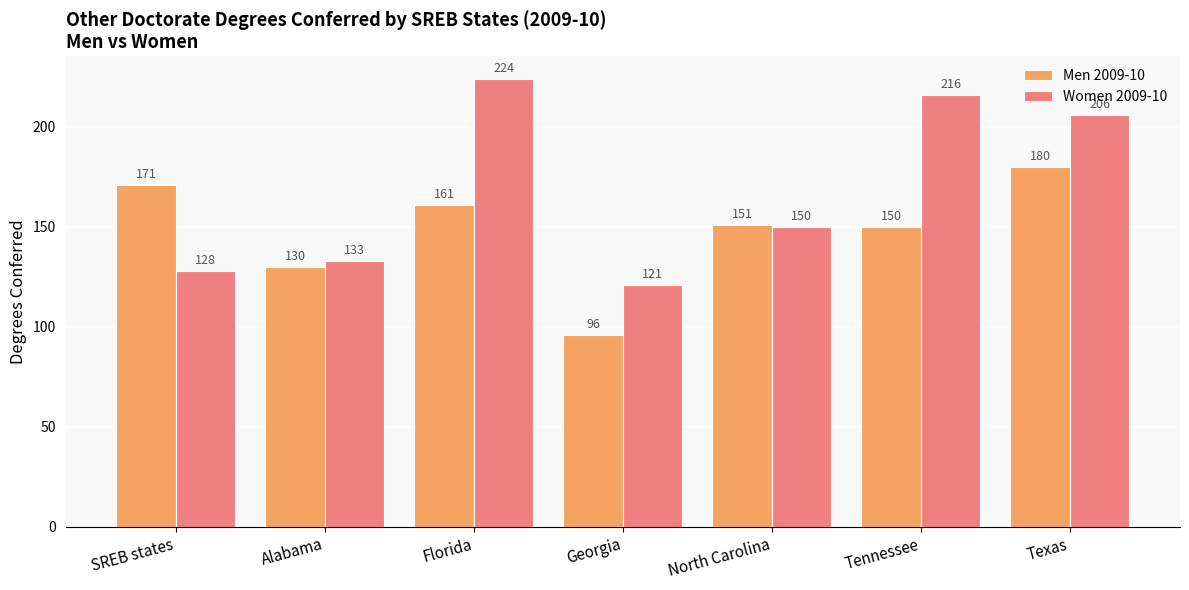

What is the value of the Women 2009-10 bar at the 1st from the left?

128